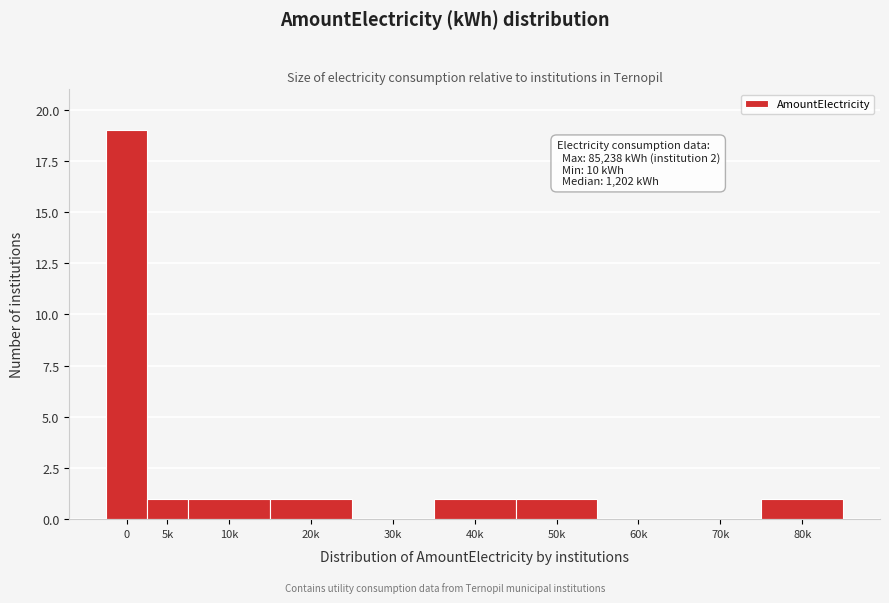

Reading left to right, transcribe all the data shown in this chart.

0=19	5k=1	10k=1	20k=1	30k=0	40k=1	50k=1	60k=0	70k=0	80k=1